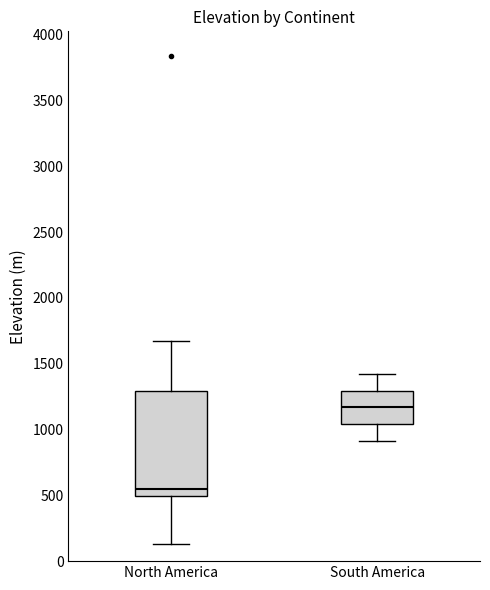

Reading left to right, transcribe this box plot: for each box, give where its median line is, the range the box spans, and where its two whiskers end, as read against the y-axis. The values are not printed on the chart, so give them approximately, as read against the axis.

North America: median 550, box 500 to 1300, whiskers 150 to 1700
South America: median 1150, box 1050 to 1300, whiskers 900 to 1400